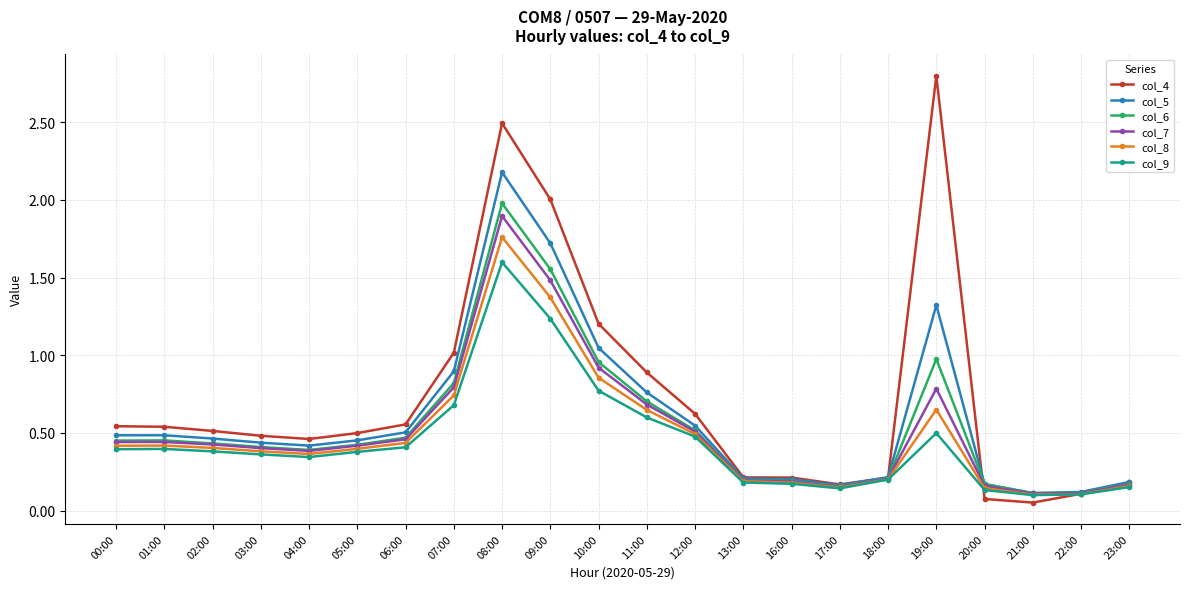

Which series has the largest range (max minus min)?

col_4